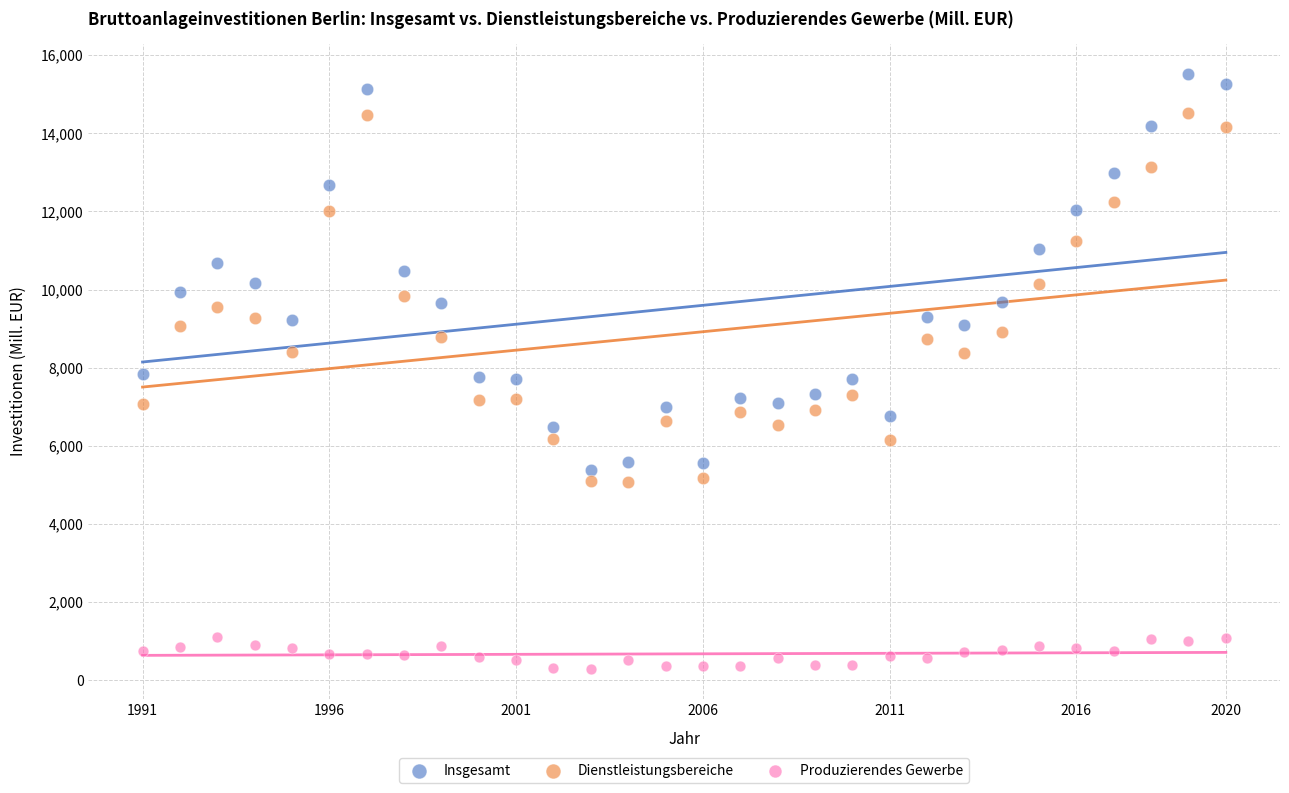

What are all the series names shown in the legend?

Insgesamt, Dienstleistungsbereiche, Produzierendes Gewerbe